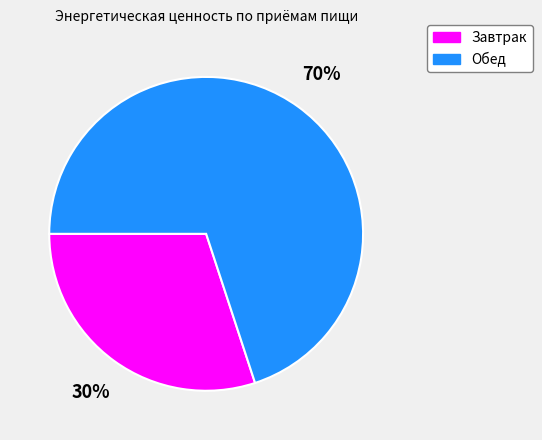

Count the number of slices in the pie.

2